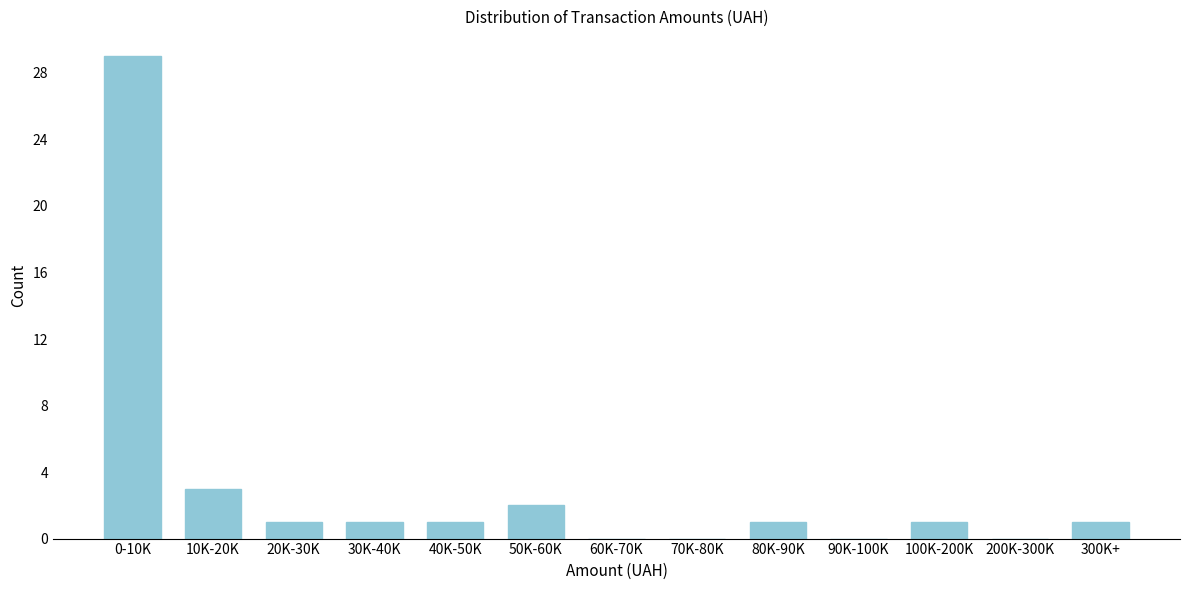

Reading left to right, what are all the values shown in this chart?

0-10K=29	10K-20K=3	20K-30K=1	30K-40K=1	40K-50K=1	50K-60K=2	60K-70K=0	70K-80K=0	80K-90K=1	90K-100K=0	100K-200K=1	200K-300K=0	300K+=1